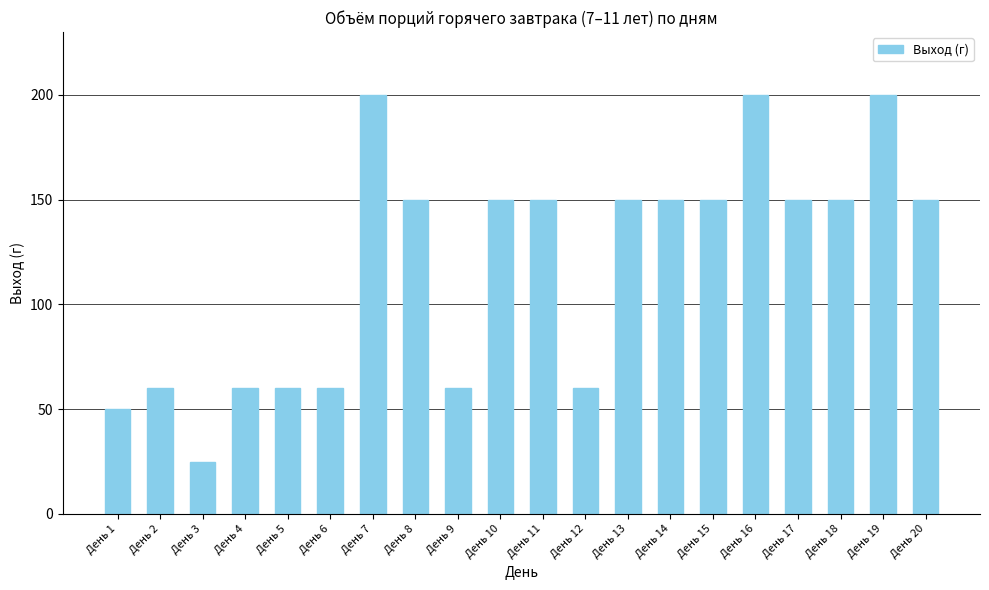

What is the sum of the values at День 16 and День 12?

260